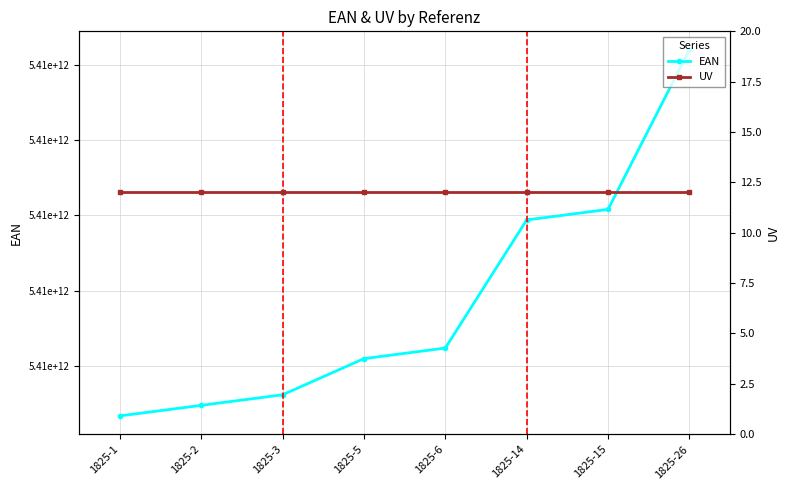

Reading left to right, transcribe all the data shown in this chart.

EAN: 5413521825017	5413521825024	5413521825031	5413521825055	5413521825062	5413521825147	5413521825154	5413521825260
UV: 12	12	12	12	12	12	12	12